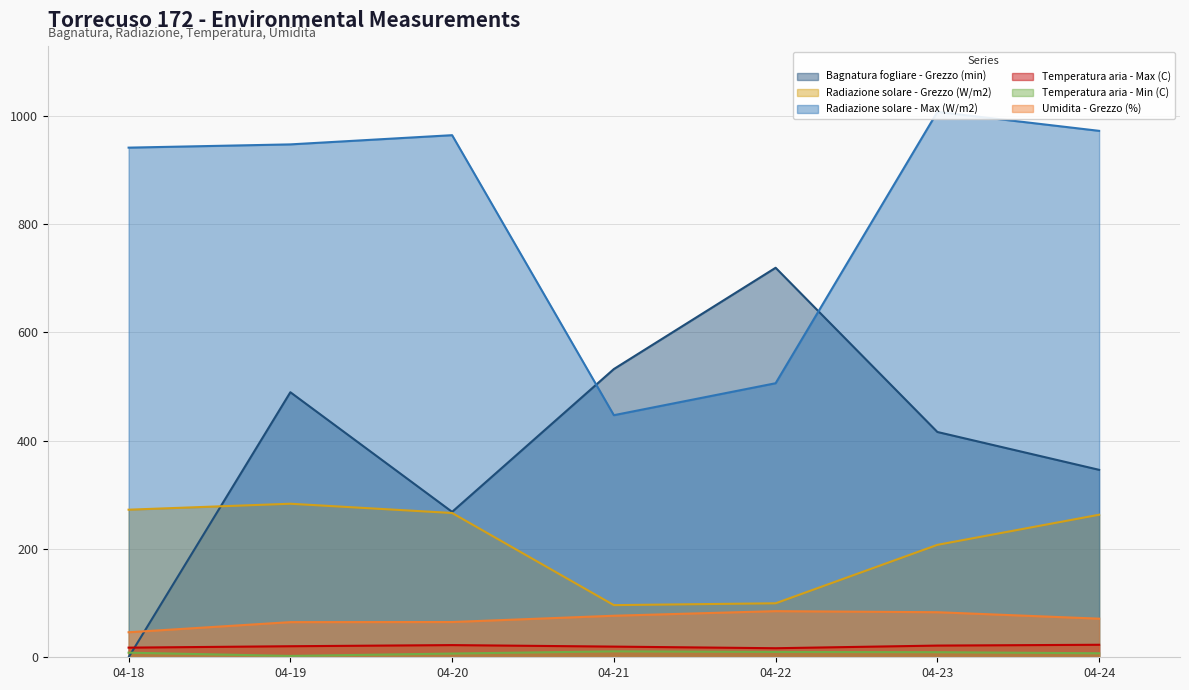

What are all the series names shown in the legend?

Bagnatura fogliare - Grezzo (min), Radiazione solare - Grezzo (W/m2), Radiazione solare - Max (W/m2), Temperatura aria - Max (C), Temperatura aria - Min (C), Umidita - Grezzo (%)